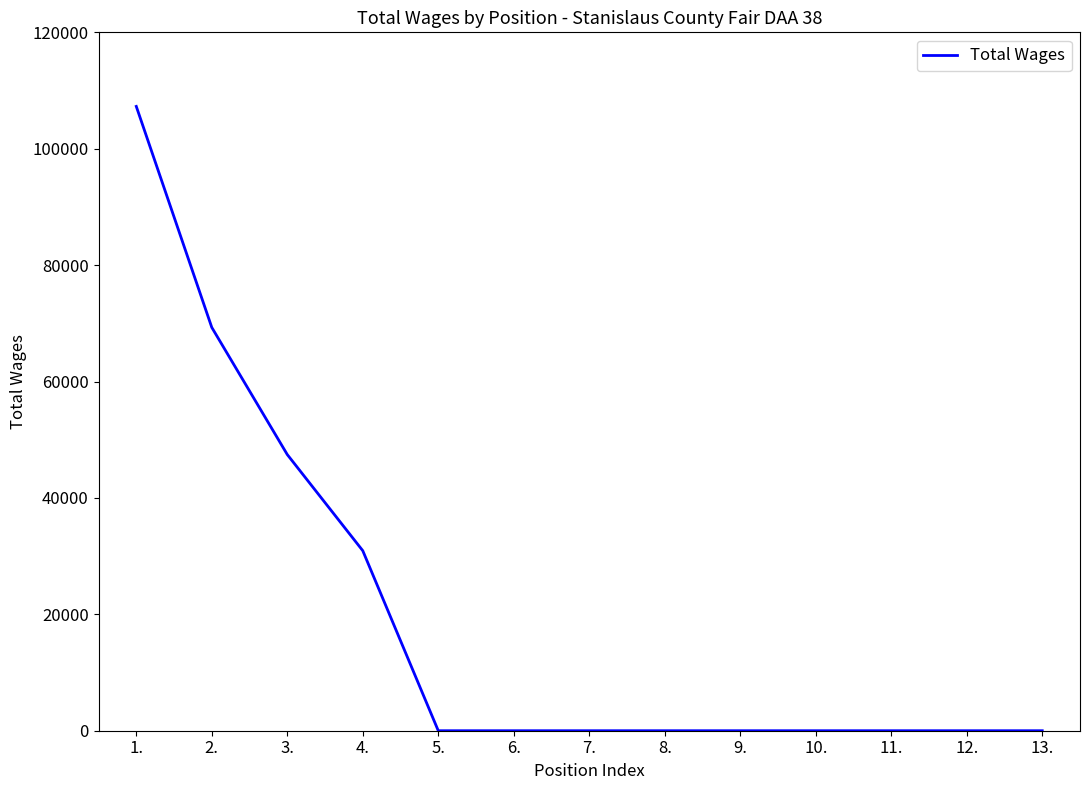

At which category does the chart reach its peak across all series?

1.